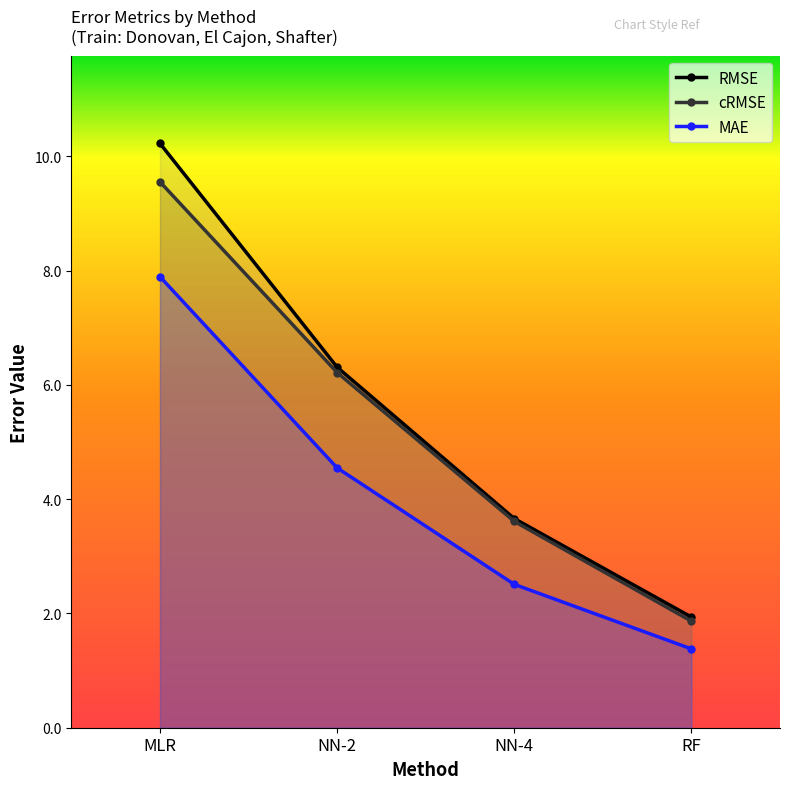

At which label does RMSE first exceed 6?

MLR